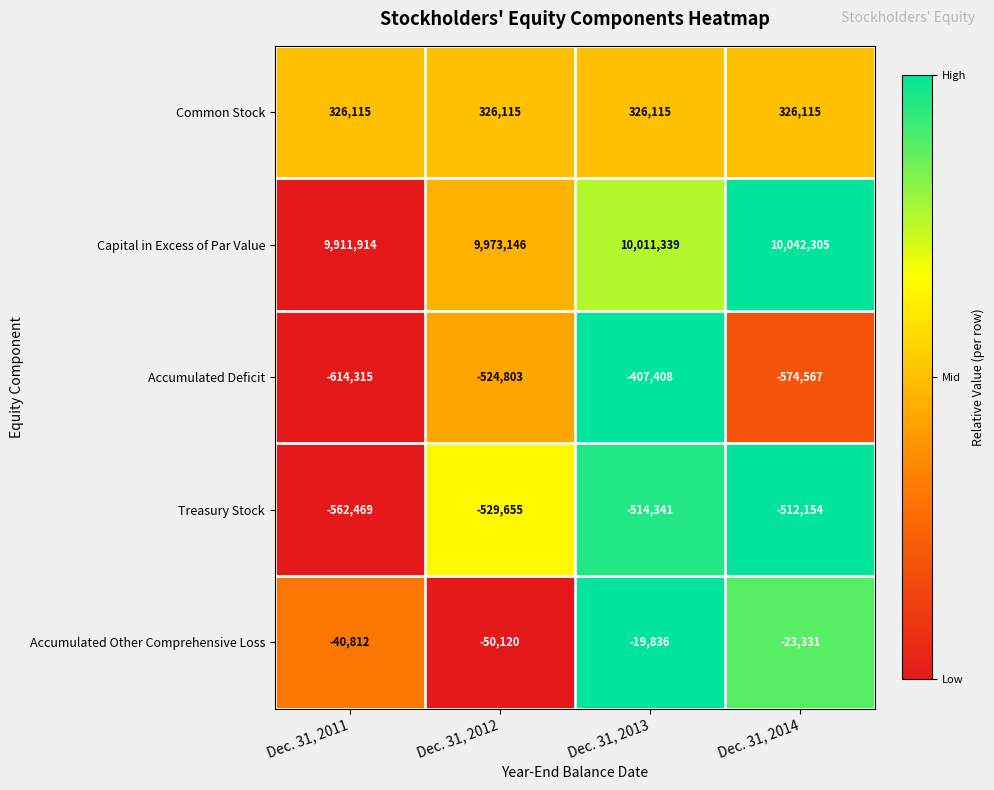

Rank the series by their maximum value, from lowest to highest.

Treasury Stock, Accumulated Deficit, Accumulated Other Comprehensive Loss, Common Stock, Capital in Excess of Par Value